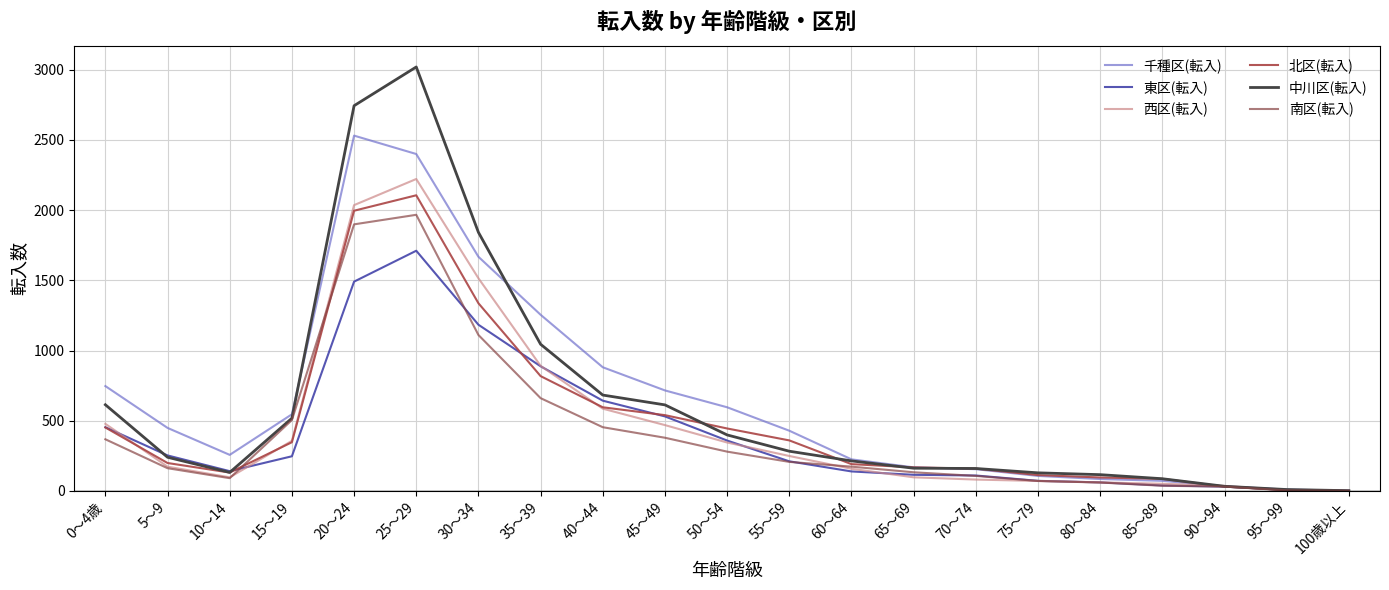

Count the number of categories in the chart.

21